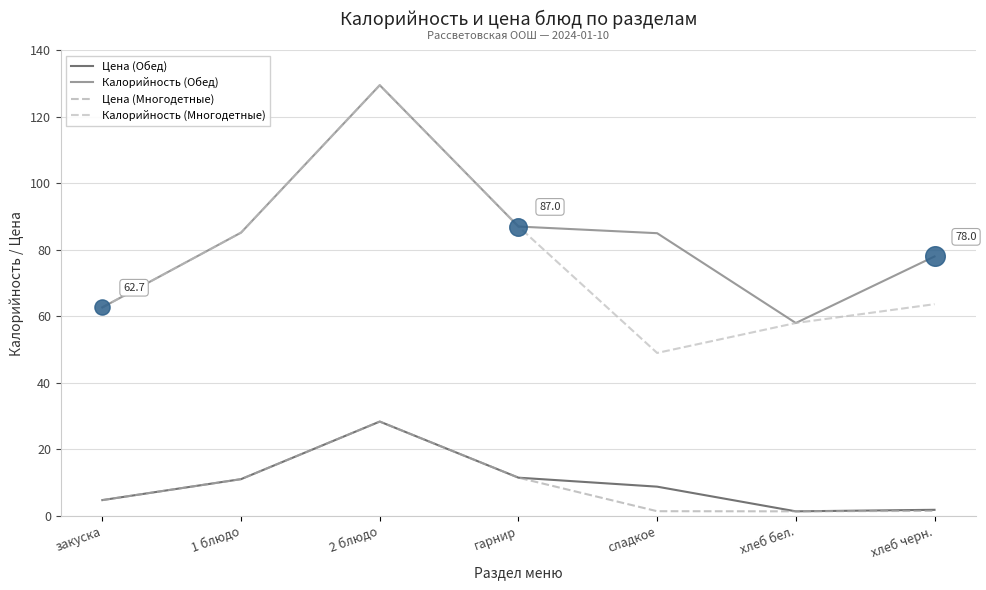

At which category is the sum across all series the highest?

2 блюдо